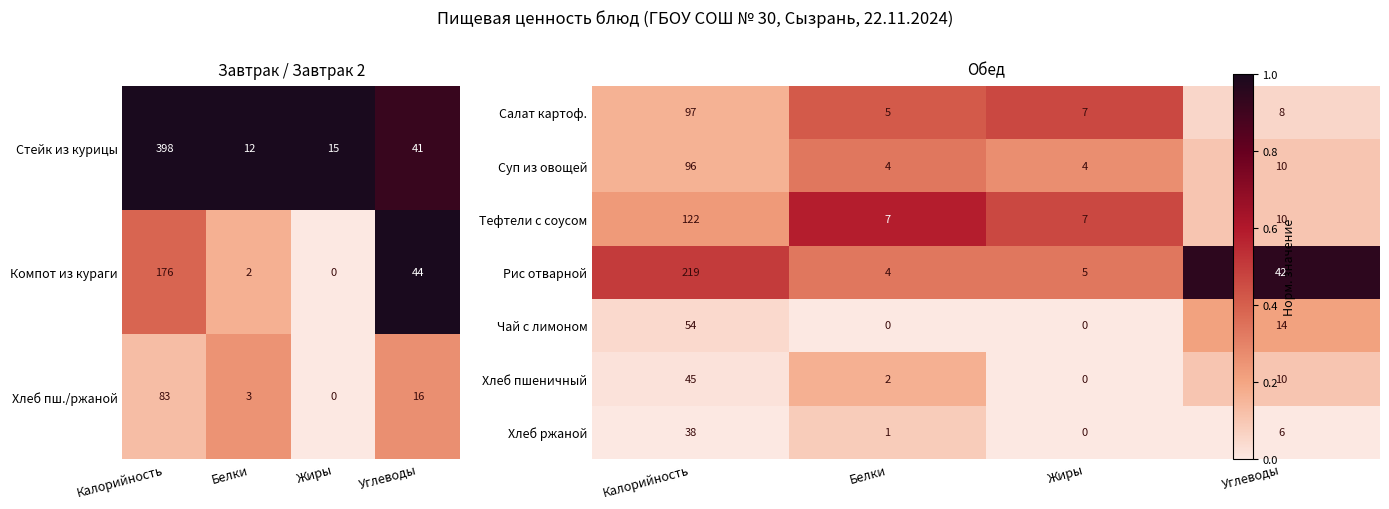

What is the maximum value for Хлеб пш./ржаной?

83